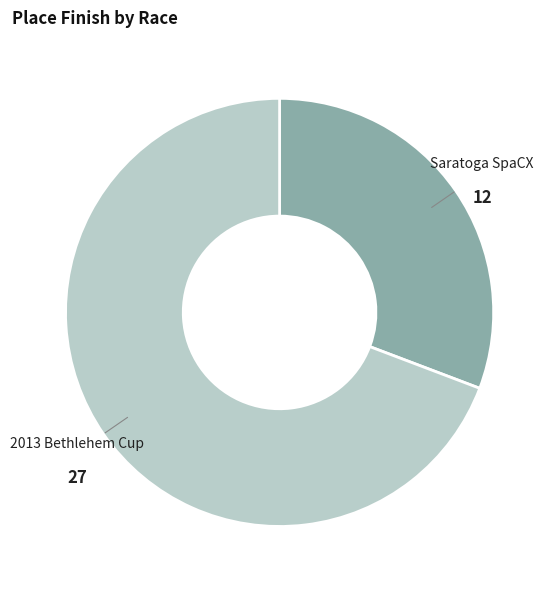

Is there a majority slice in this chart?

Yes